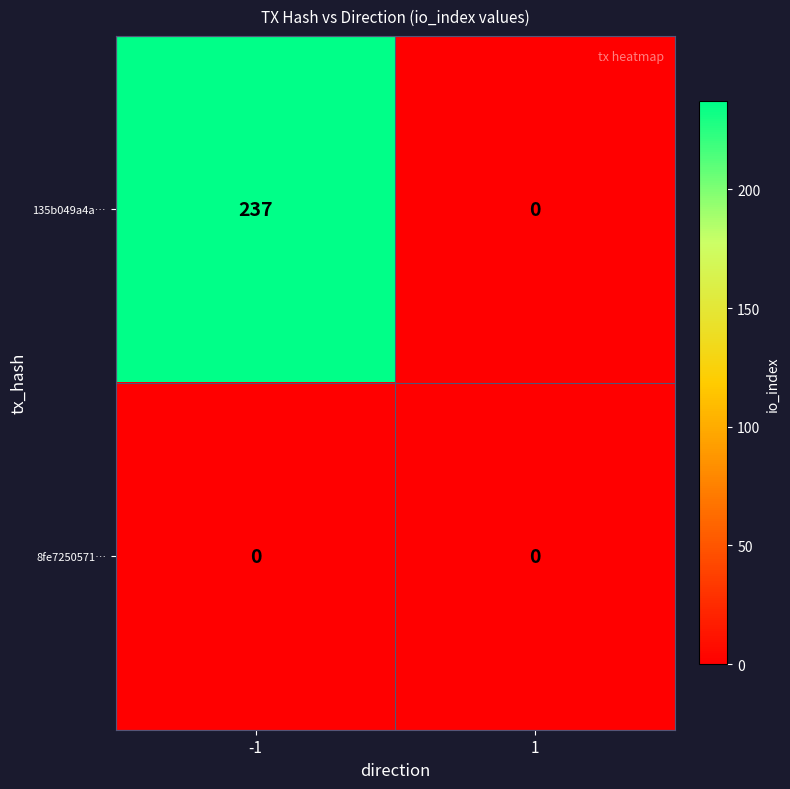

What is the maximum value shown in the chart?

237